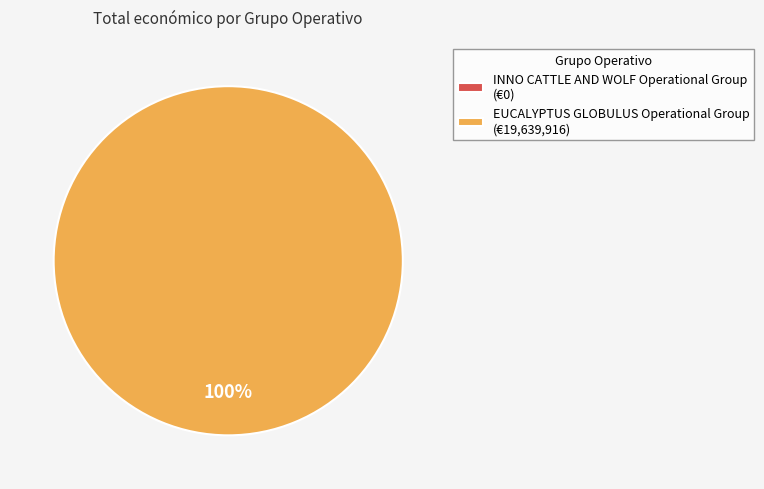

How many segments does this pie chart have?

2